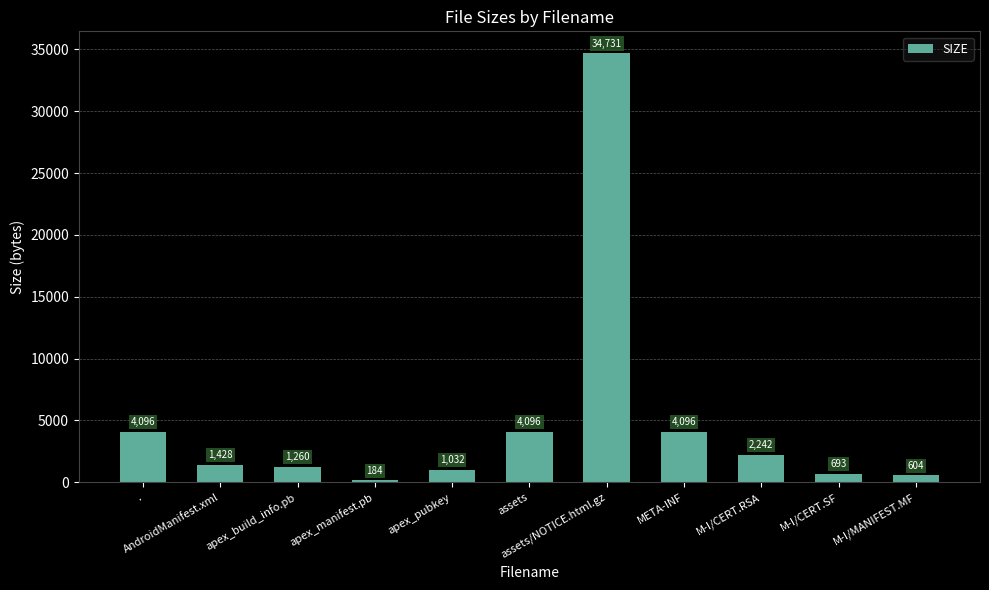

What is the change in value from . to M-I/CERT.SF?

-3403